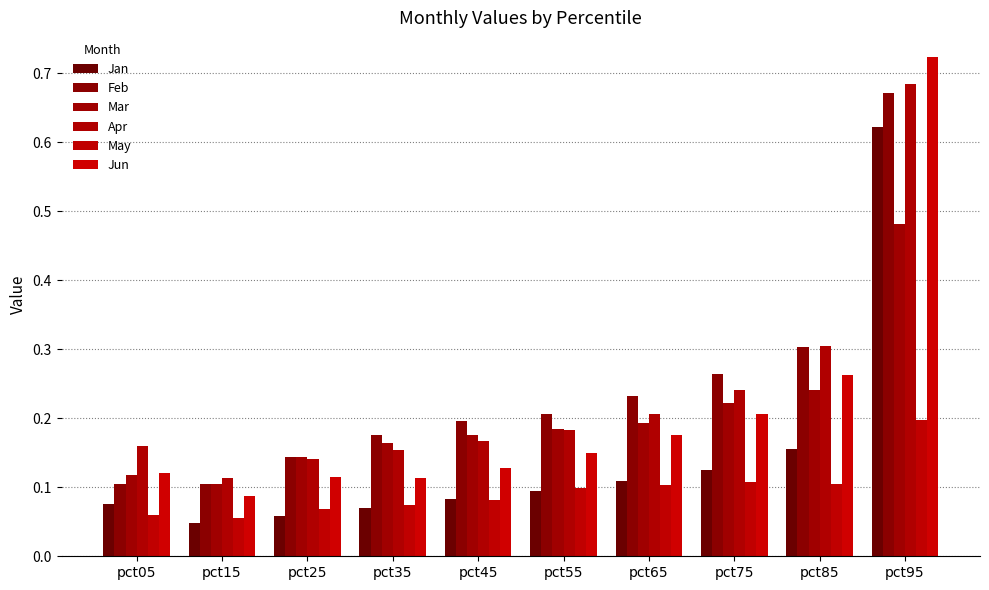

Read the Jun value at pct05.

0.1